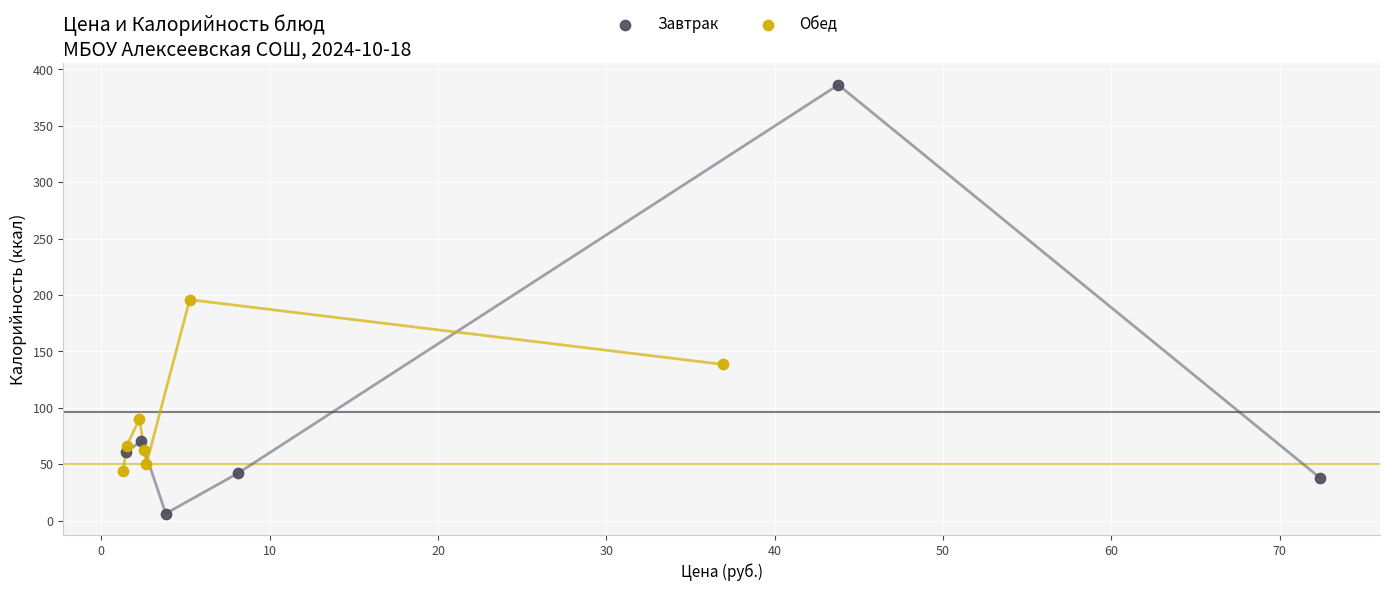

Which series contains the highest Y value?

Завтрак